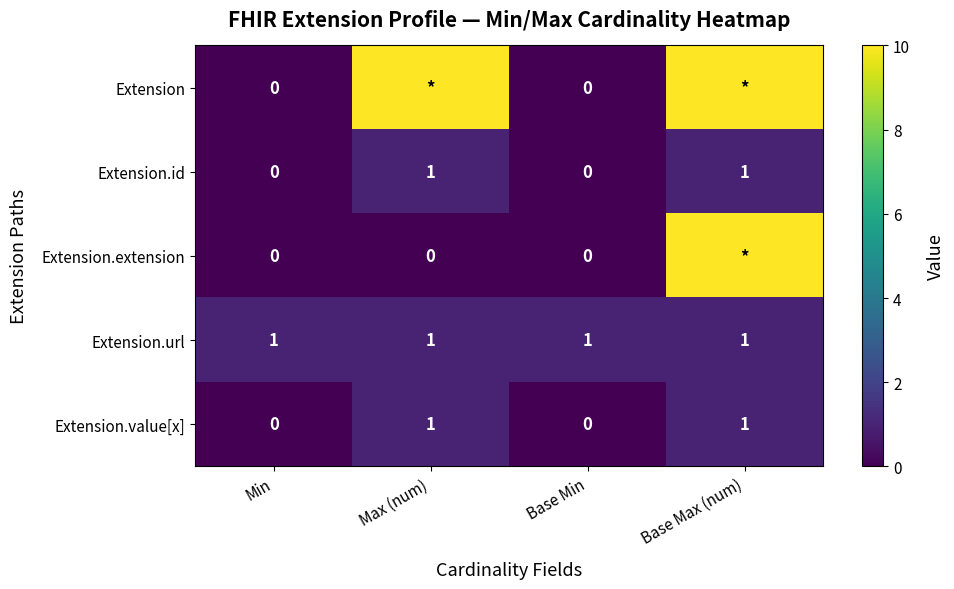

List the series in order of their peak value, lowest first.

Extension.id, Extension.url, Extension.value[x], Extension, Extension.extension